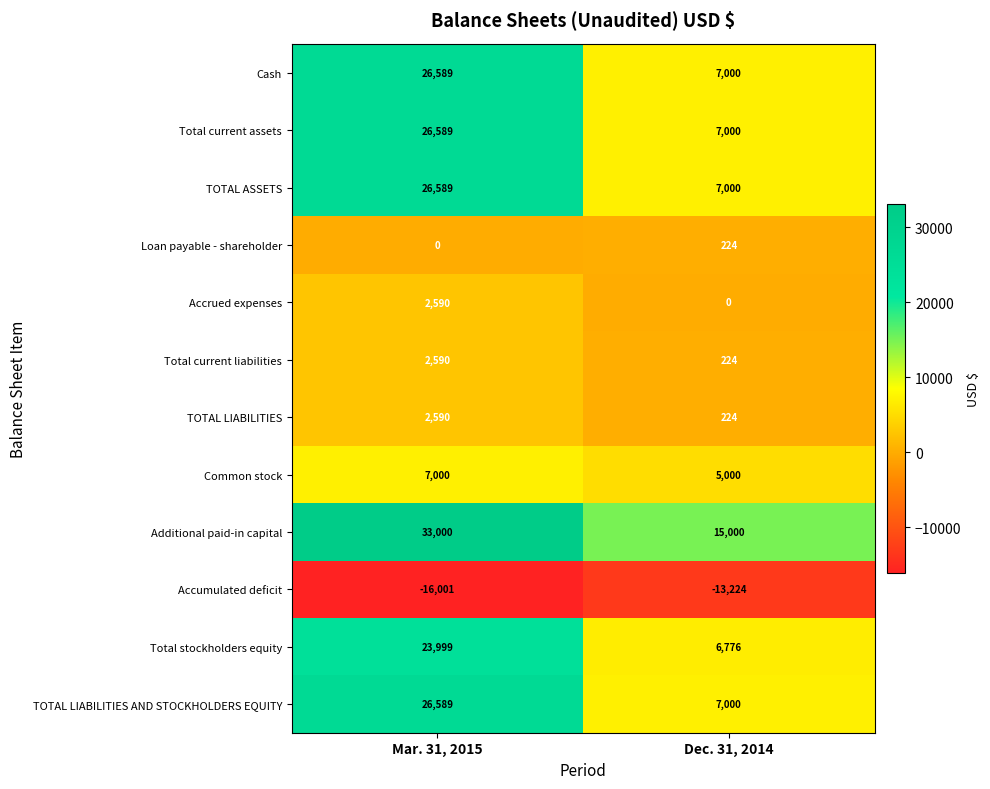

What is the total value across all series at Mar. 31, 2015?

162124